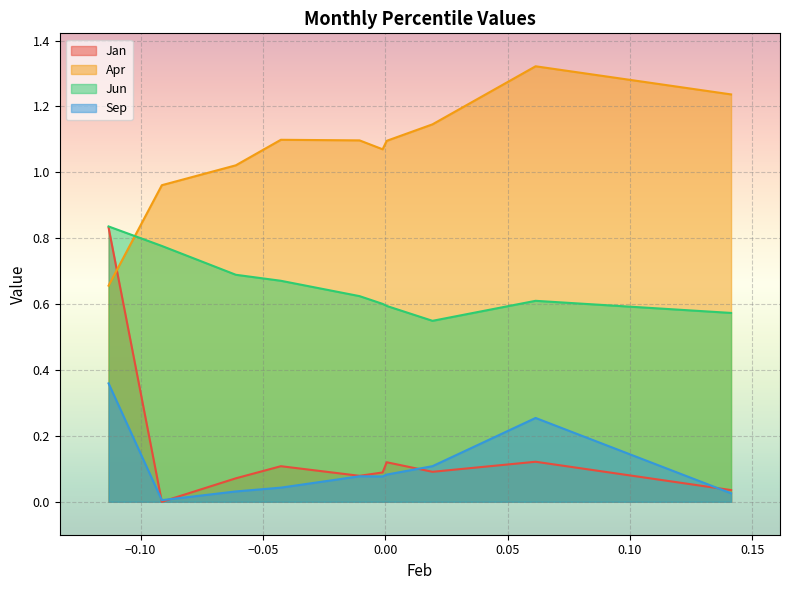

In Apr, how many points are higher than both neighbors (excluding endpoints)?

2